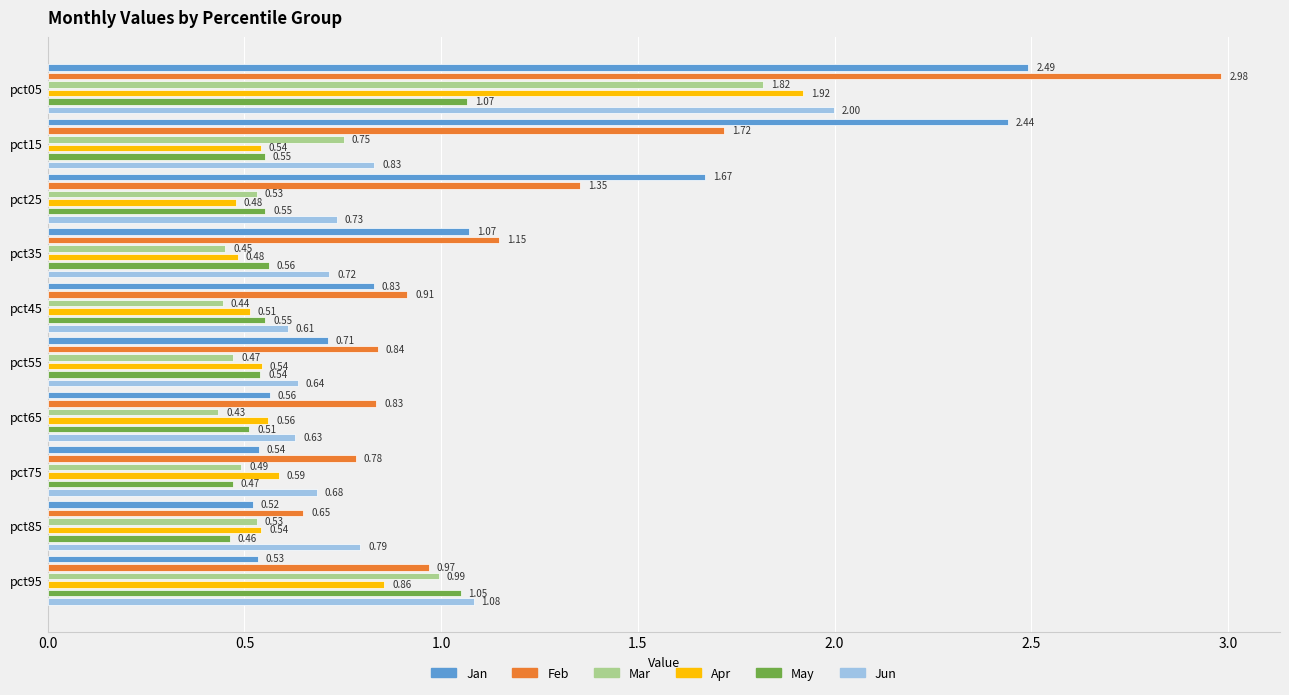

How many bars are there in each group?

6